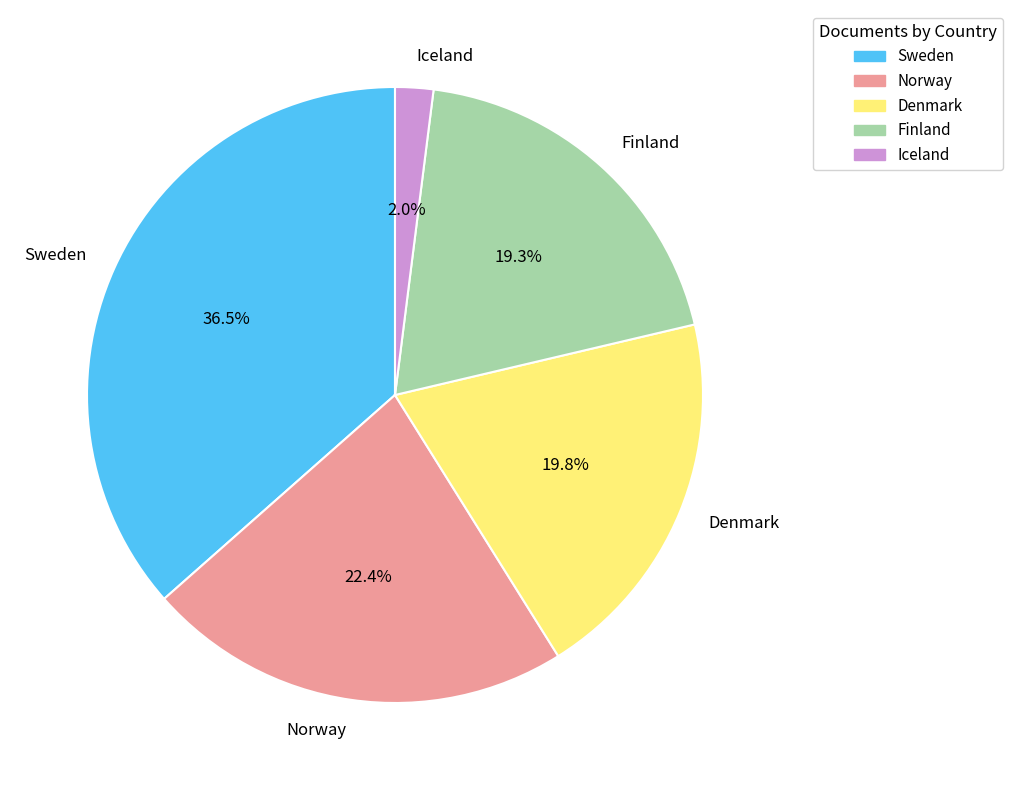

True or false: Iceland accounts for 2% of the total.

True